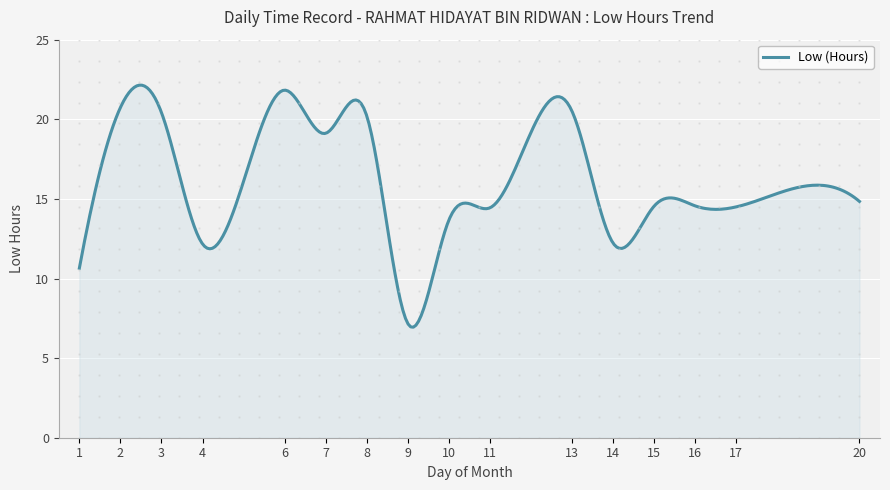

What is the smallest value displayed?

6.9